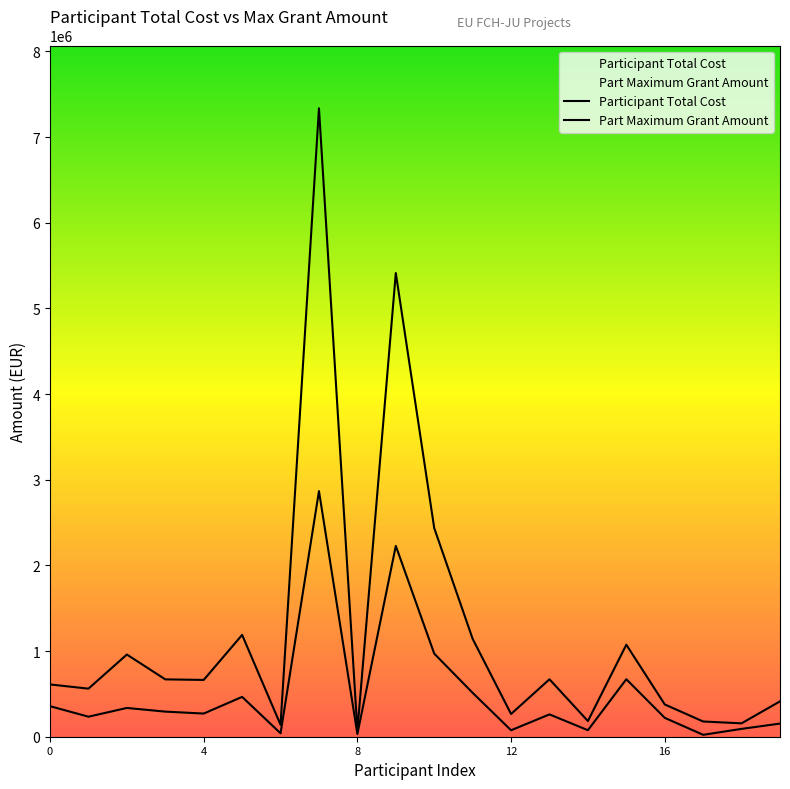

Reading left to right, what are all the values shown in this chart?

Participant Total Cost: 610230	561068	959350	669600	662964	1188638	139291	7335847	72044	5412833	2436000	1142660	265414	670492	182954	1074128	376897	177684	156406	412951
Part Maximum Grant Amount: 356520	233824	335847	293025	270411	465046	40080	2866858	31819	2227749	970072	512556	75422	260691	76092	671164	220481	22142	91653	153336